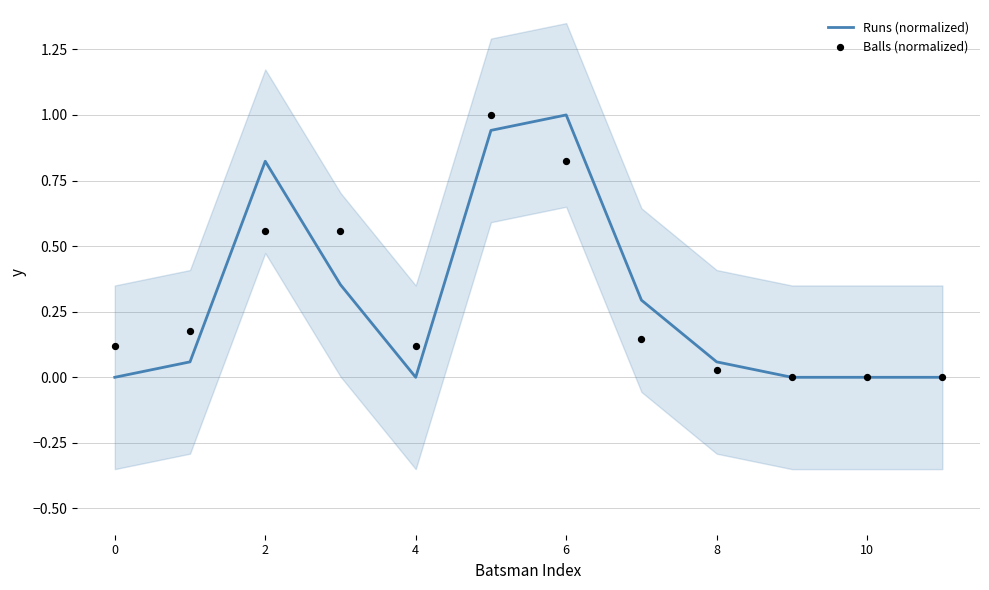

Which series contains the lowest Y value?

Runs (normalized)